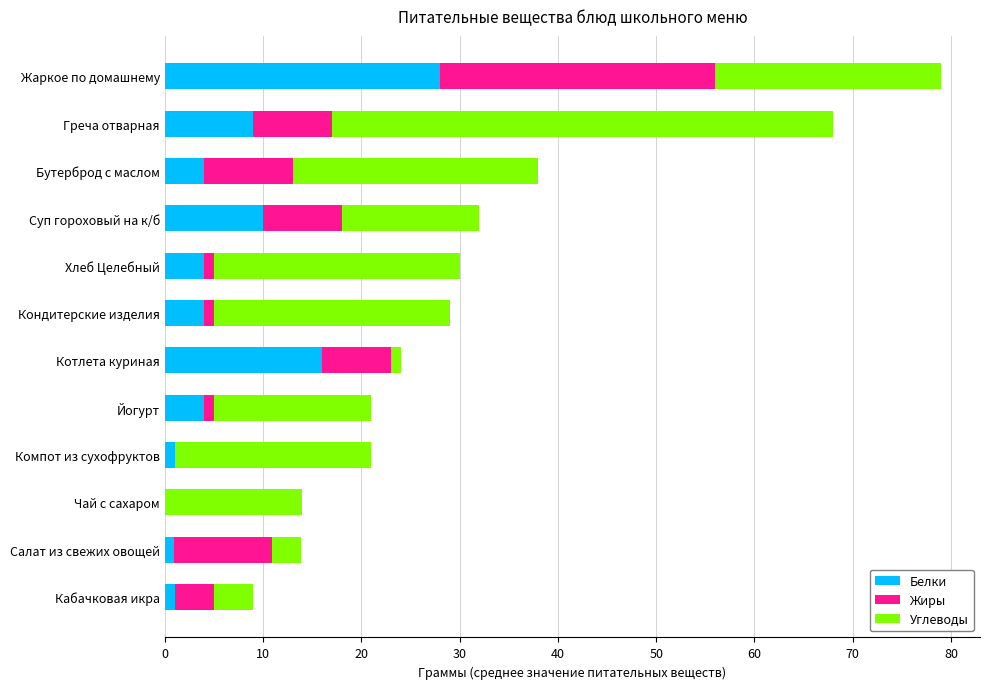

True or false: Белки has a value of 4.0 at Йогурт.

True